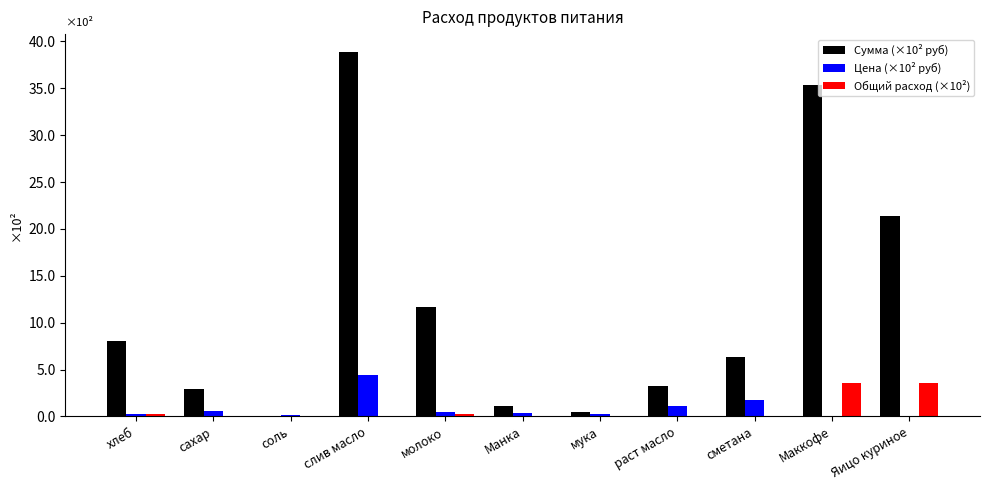

Count the number of categories in the chart.

11